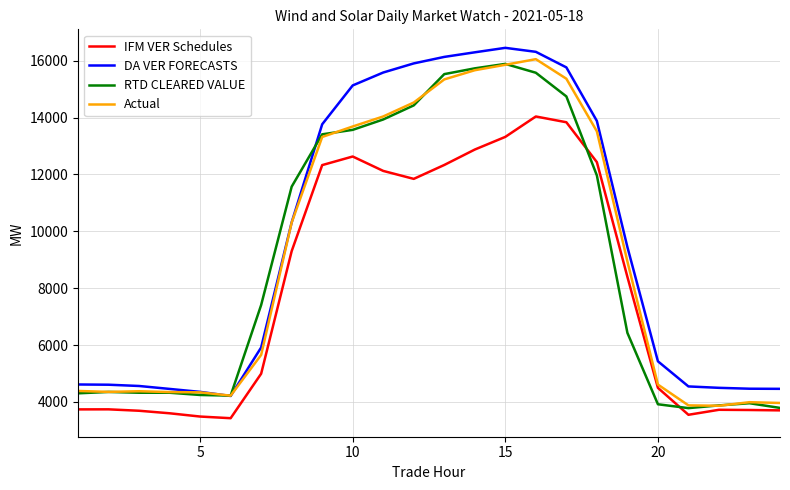

What is the minimum value shown in the chart?

3428.6